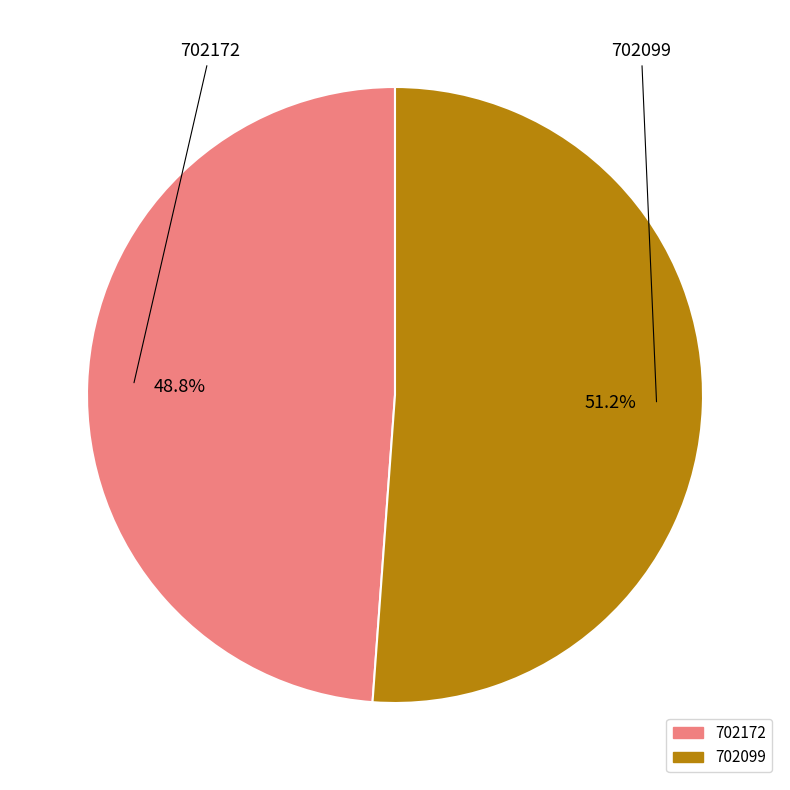

Which category has the biggest portion of the pie?

702099